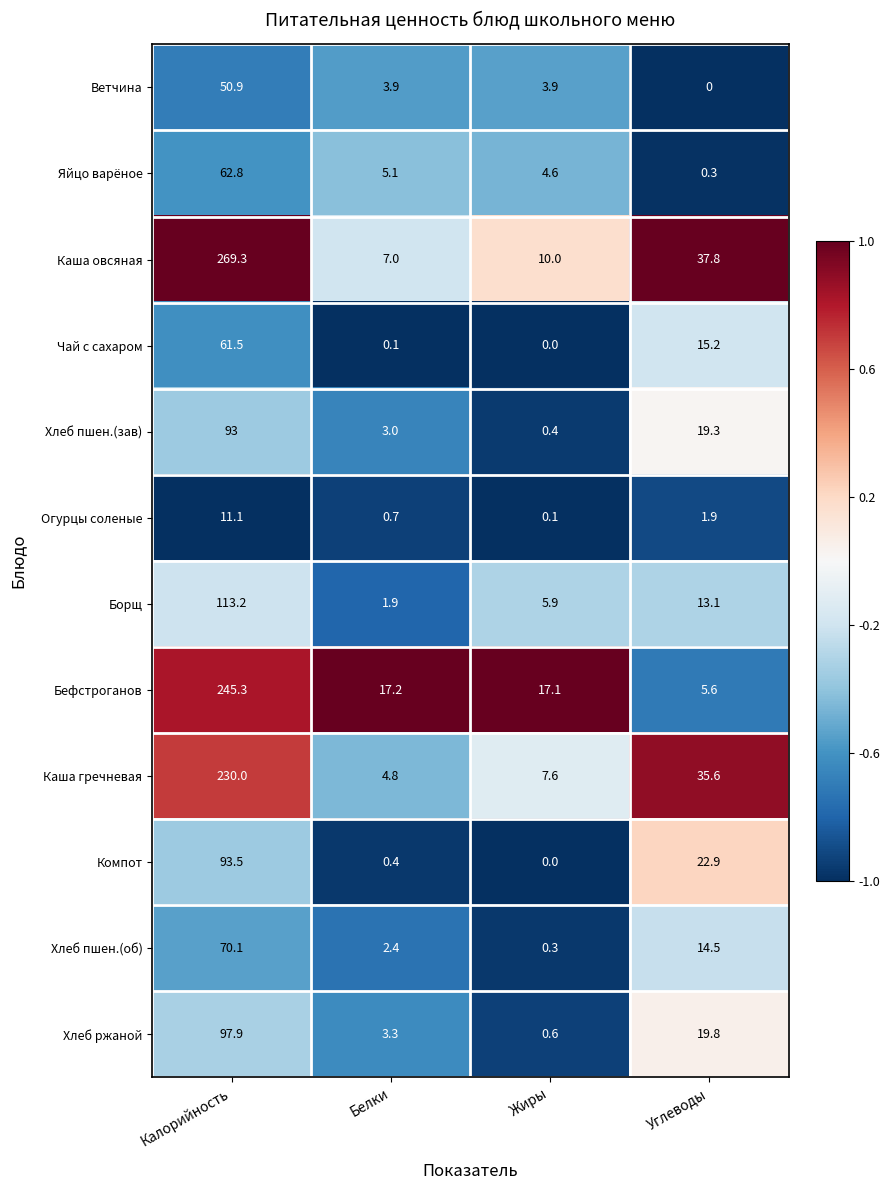

Which series has the widest spread of values?

Каша овсяная